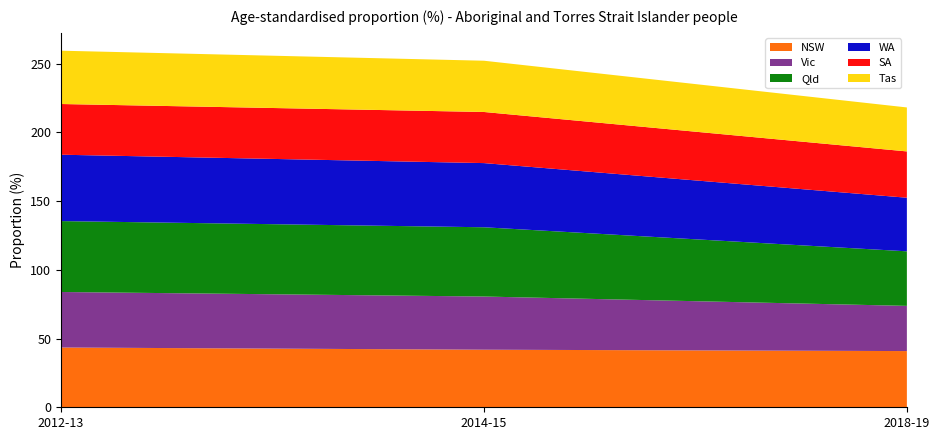

Reading left to right, extract all data points from this chart.

NSW: 43.5	41.9	40.9
Vic: 40.4	38.7	32.9
Qld: 51.6	50.4	39.7
WA: 48.3	46.7	39.0
SA: 36.9	37.2	33.7
Tas: 38.8	37.3	32.0